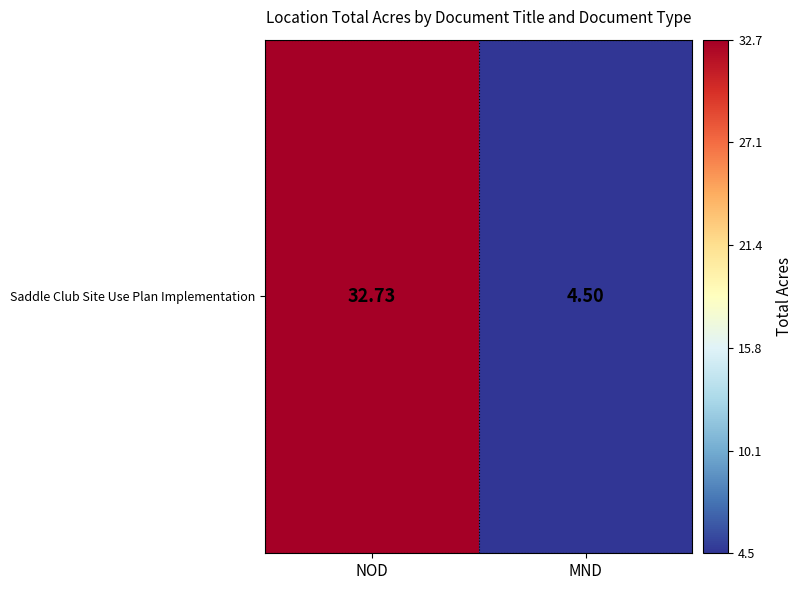

Is it true that the value at NOD is 32.7?

True